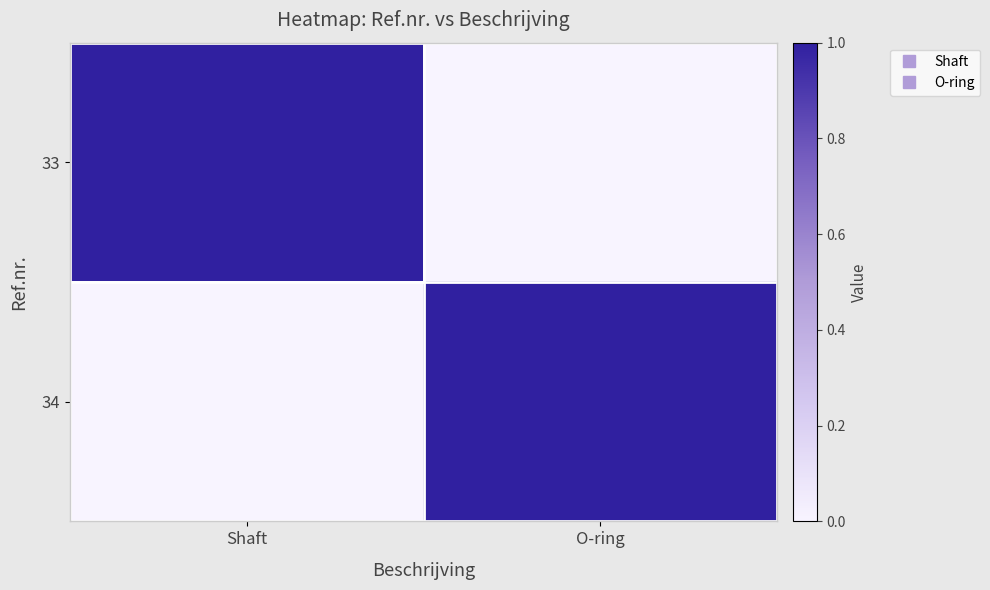

Count the number of categories in the chart.

2